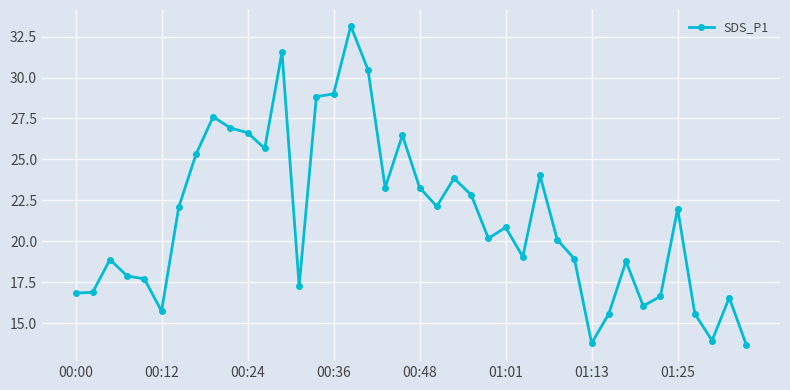

What is the average value?

21.4